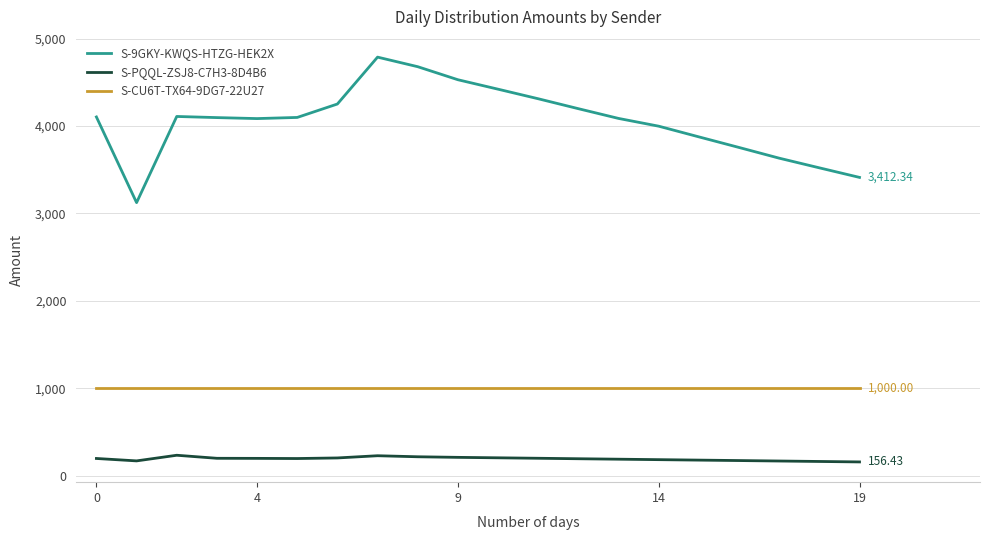

True or false: S-PQQL-ZSJ8-C7H3-8D4B6 and S-9GKY-KWQS-HTZG-HEK2X cross at least once.

False